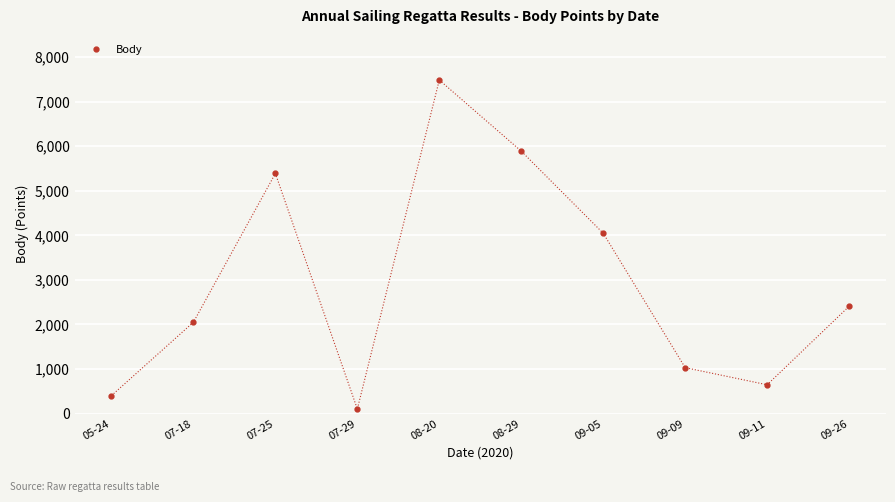

How many lines are shown in the chart?

1